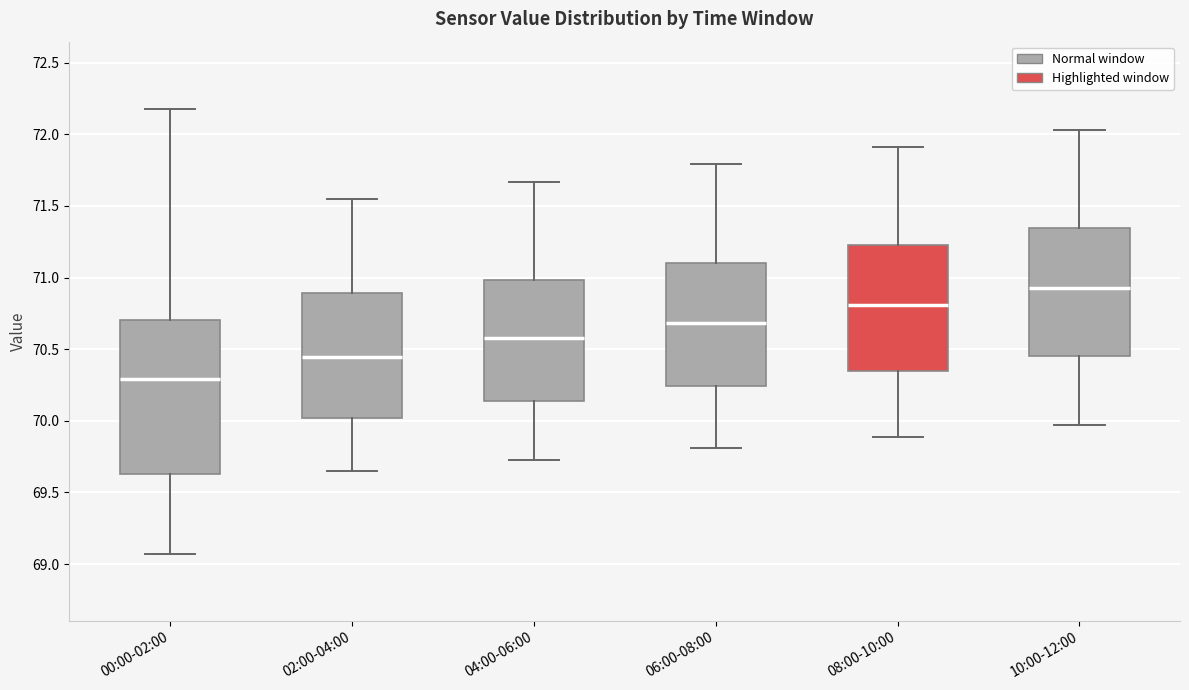

Comparing the boxes themselves (not the whiskers), which one is the tallest?

00:00-02:00